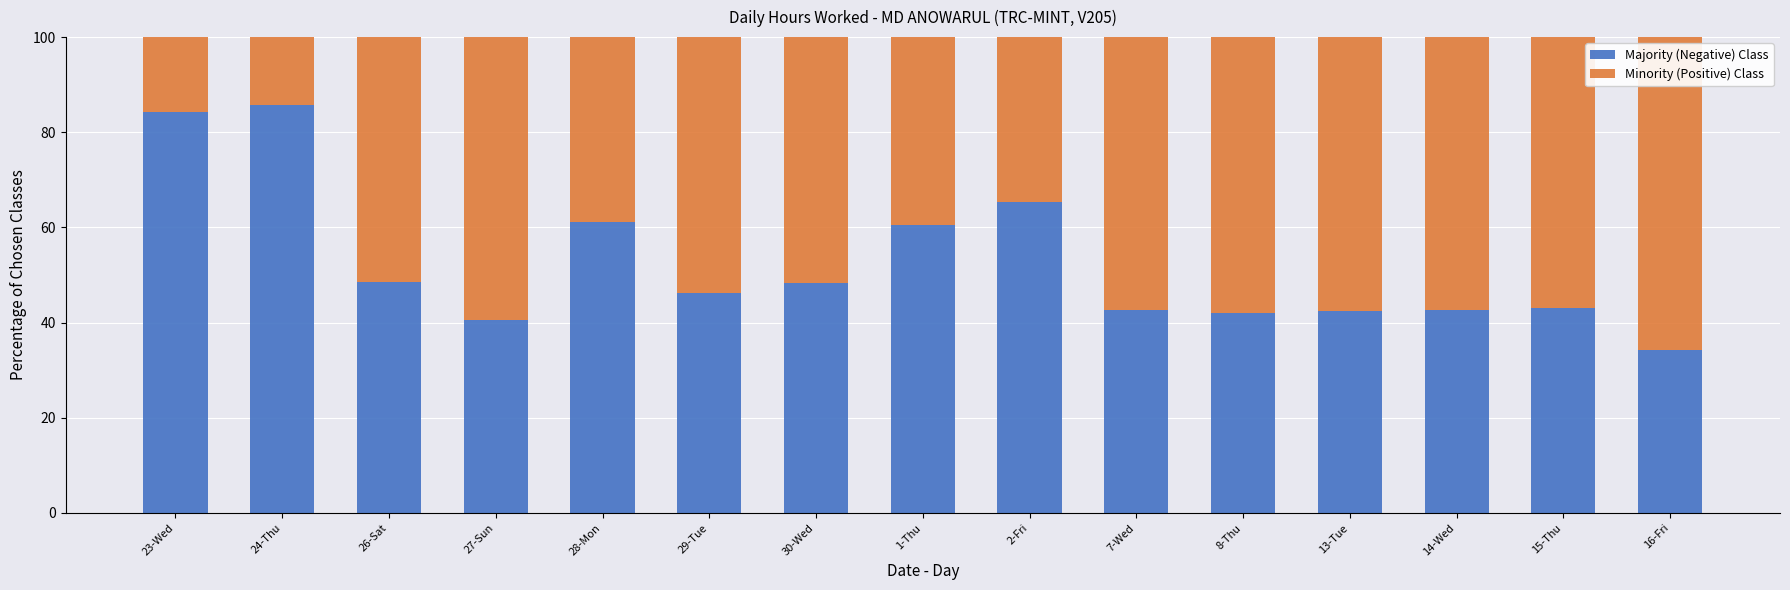

What is the highest value of the Majority (Negative) Class series?

85.8